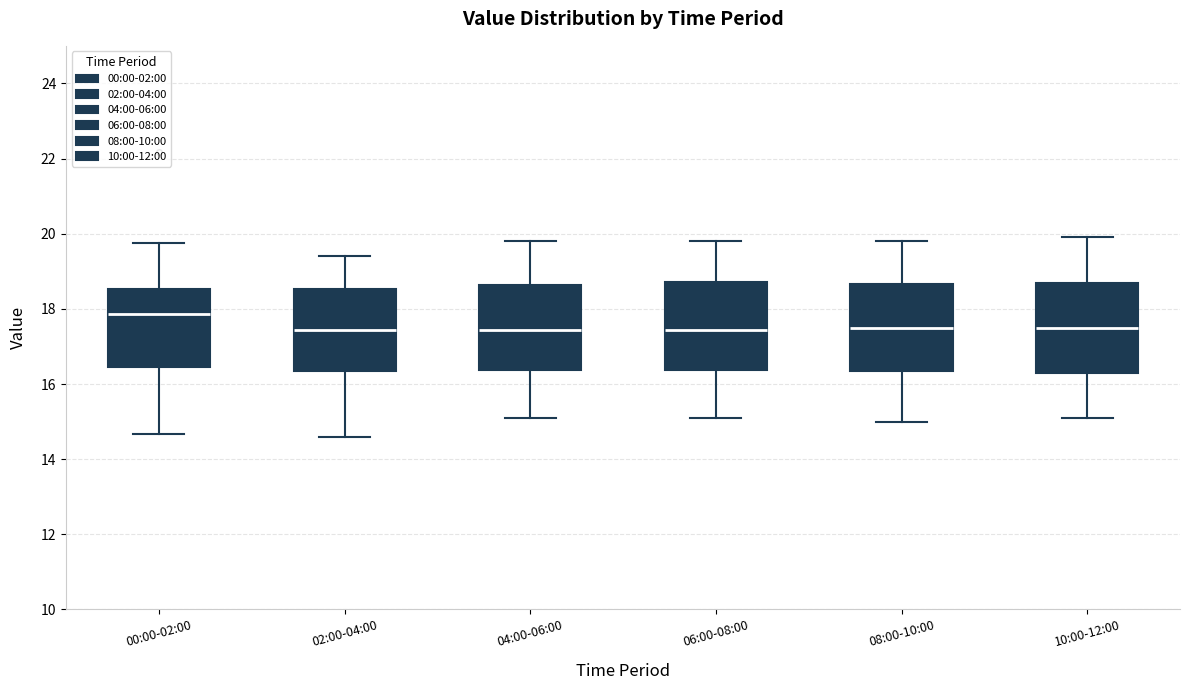

Reading left to right, read every box against the y-axis: the position of its median line, the range the box covers, and the ends of its whiskers. The values are not printed on the chart, so give them approximately, as read against the axis.

00:00-02:00: median 17.8, box 16.4 to 18.6, whiskers 14.6 to 19.8
02:00-04:00: median 17.4, box 16.4 to 18.6, whiskers 14.6 to 19.4
04:00-06:00: median 17.4, box 16.4 to 18.6, whiskers 15.2 to 19.8
06:00-08:00: median 17.4, box 16.4 to 18.8, whiskers 15.2 to 19.8
08:00-10:00: median 17.6, box 16.4 to 18.6, whiskers 15.0 to 19.8
10:00-12:00: median 17.6, box 16.4 to 18.8, whiskers 15.2 to 20.0